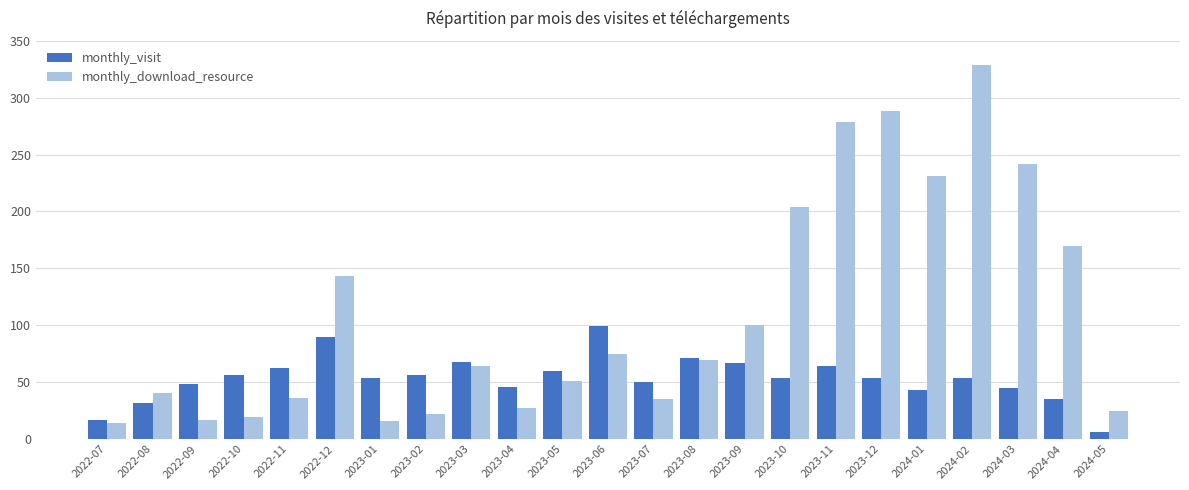

List the series in order of their overall mean, highest first.

monthly_download_resource, monthly_visit